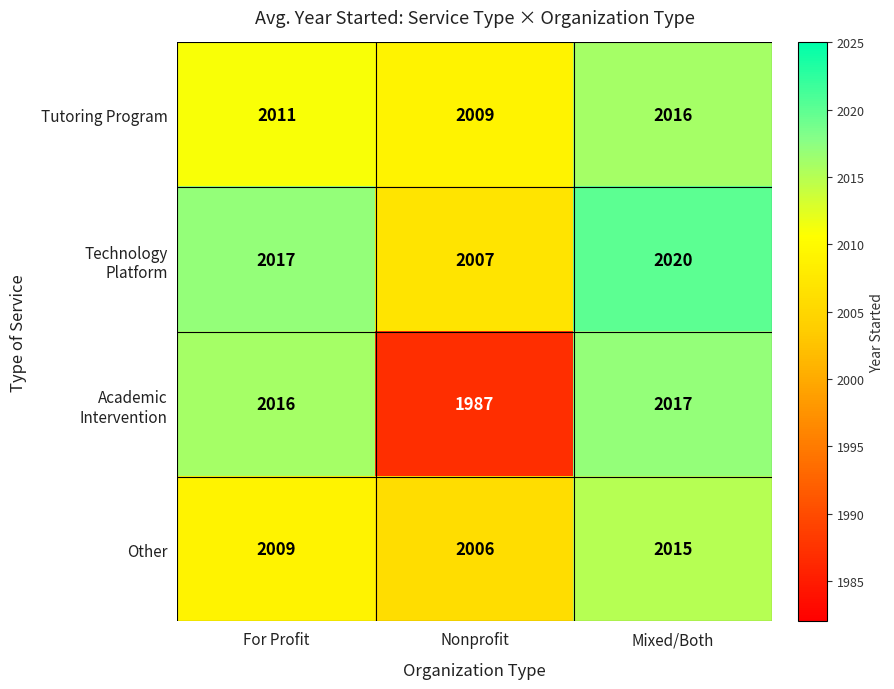

What is the approximate value of Other at Nonprofit?

2006